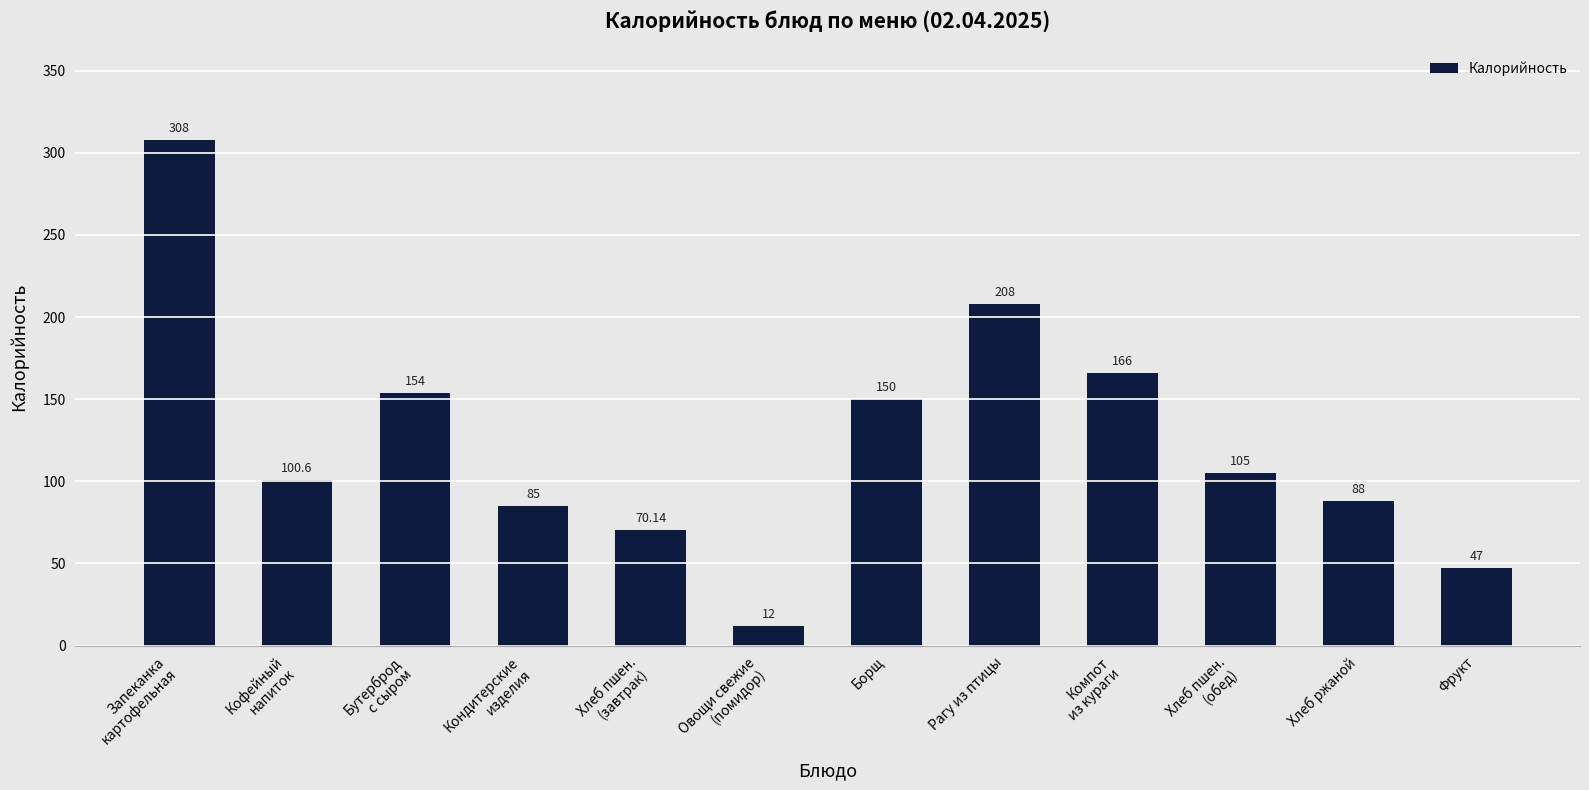

What is the difference between the maximum and minimum values?

296.0